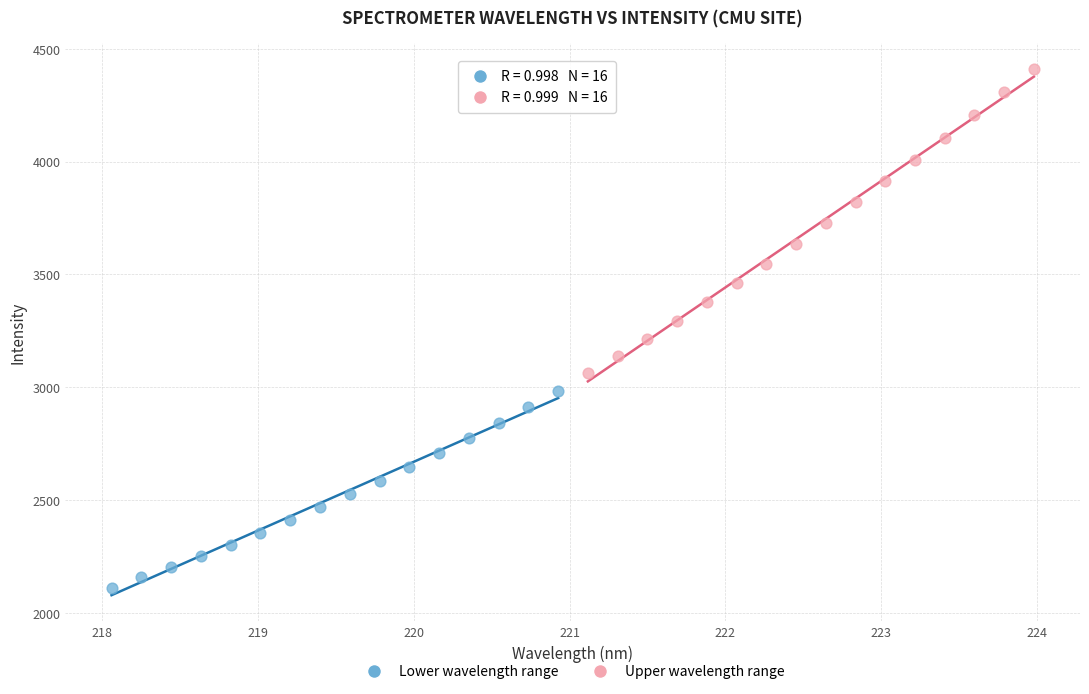

Which series contains the lowest Y value?

Lower wavelength range